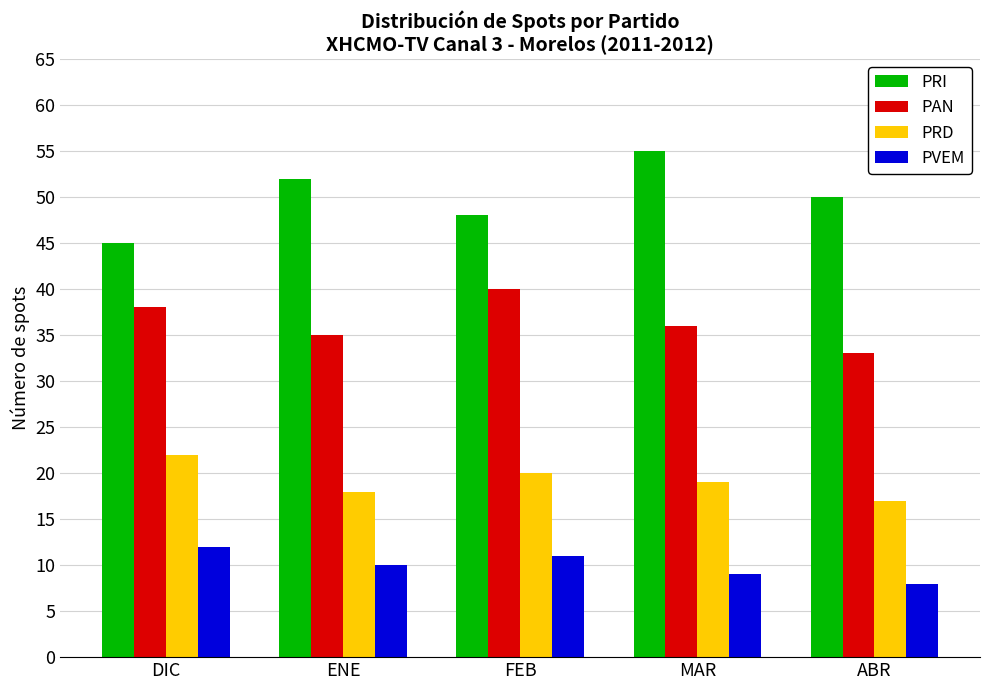

What is the difference between the second highest and second lowest values in the PRI series?

4